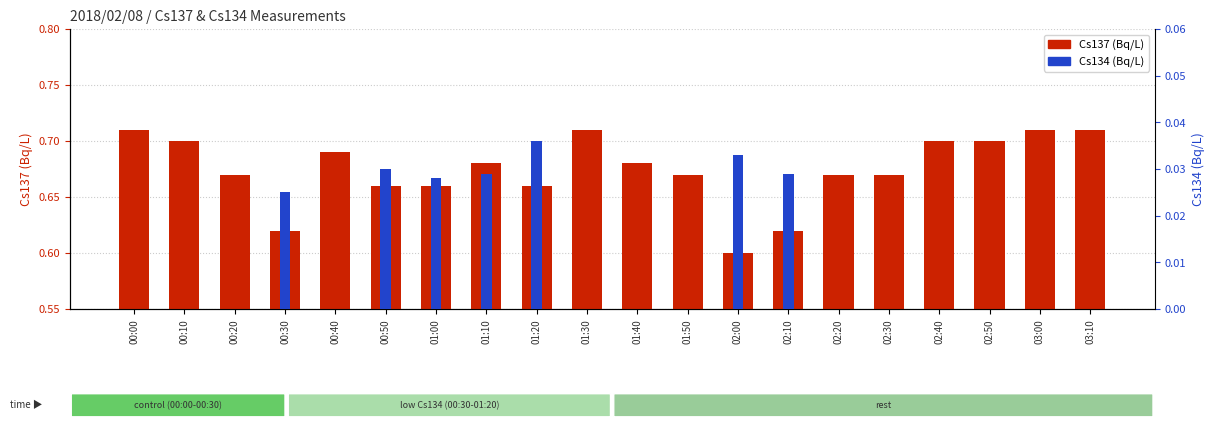

How many bars are there in each group?

2